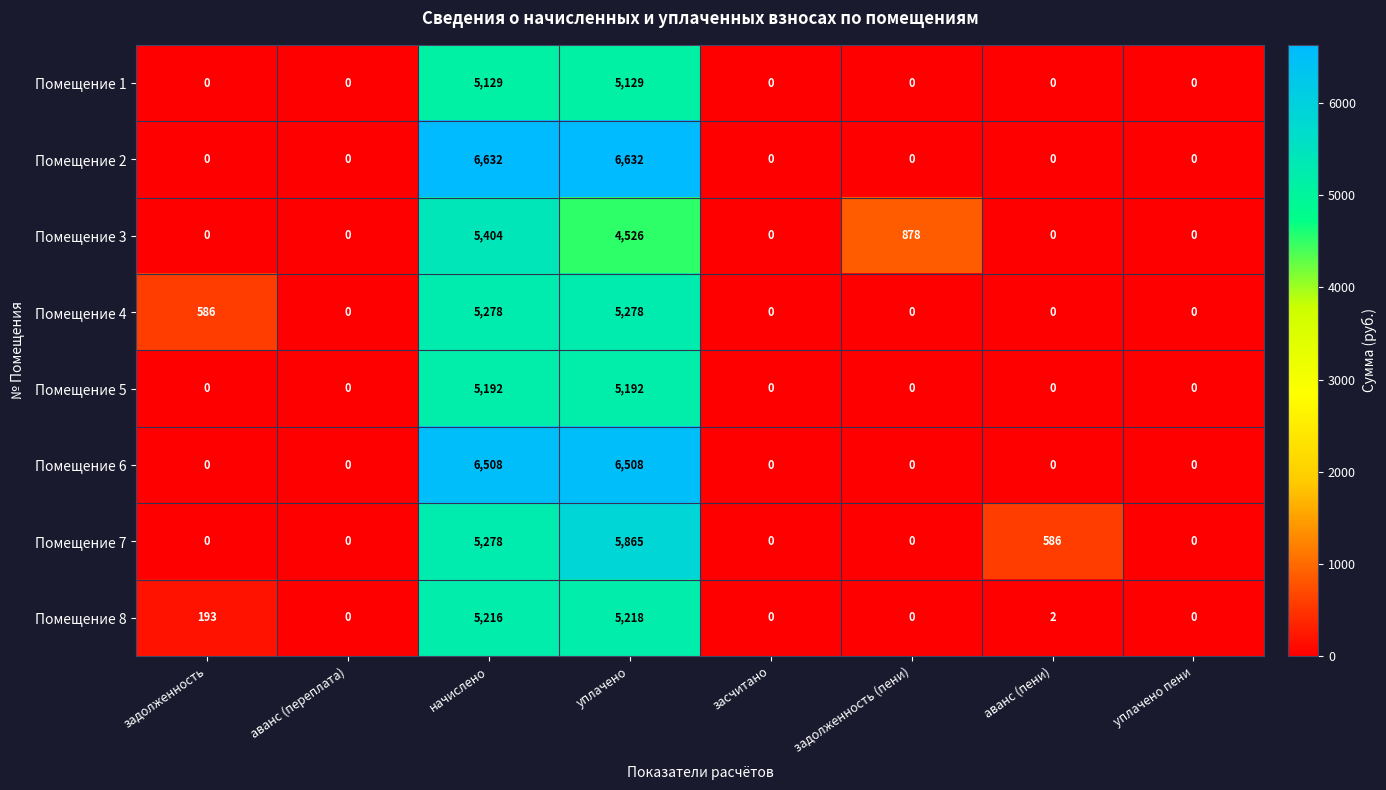

The Помещение 3 series shows 0 at засчитано. True or false?

True